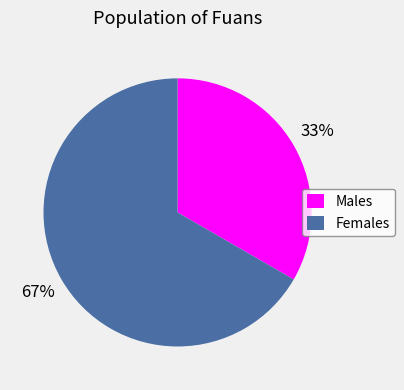

How many slices are in this pie chart?

2